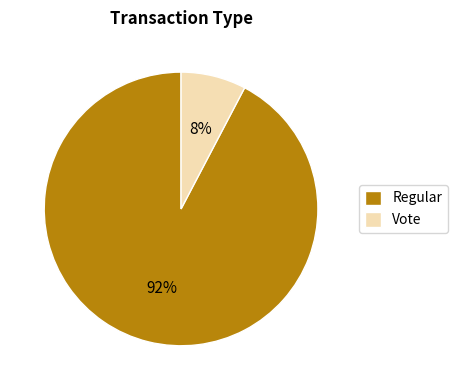

Which category has the biggest portion of the pie?

Regular